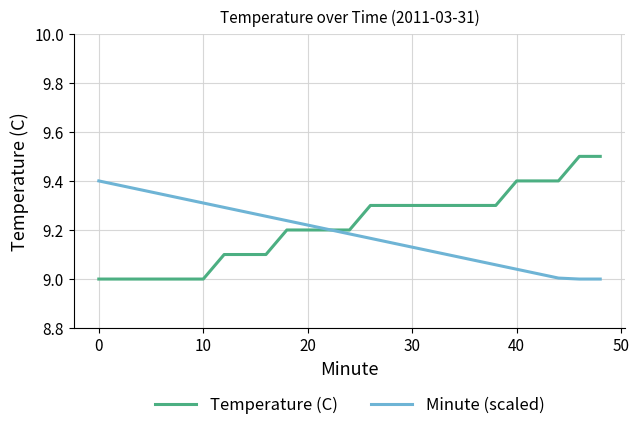

Which series has the largest range (max minus min)?

Temperature (C)